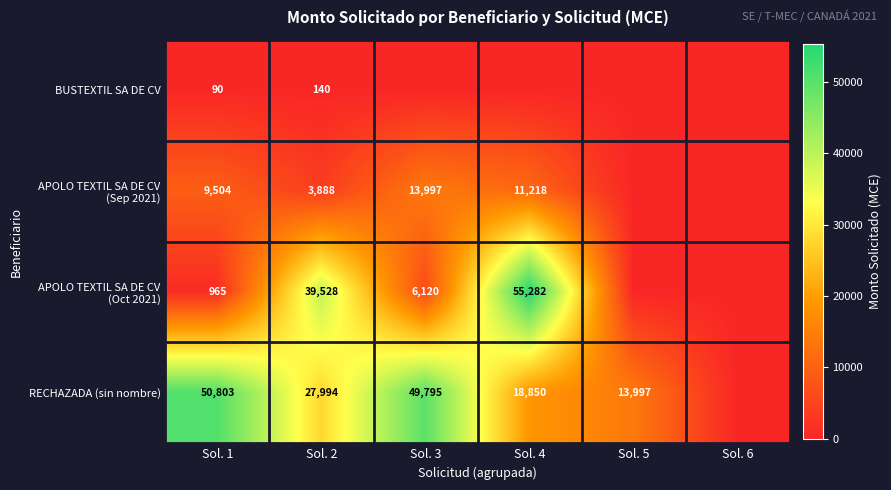

At which category is the sum across all series the highest?

Sol. 4